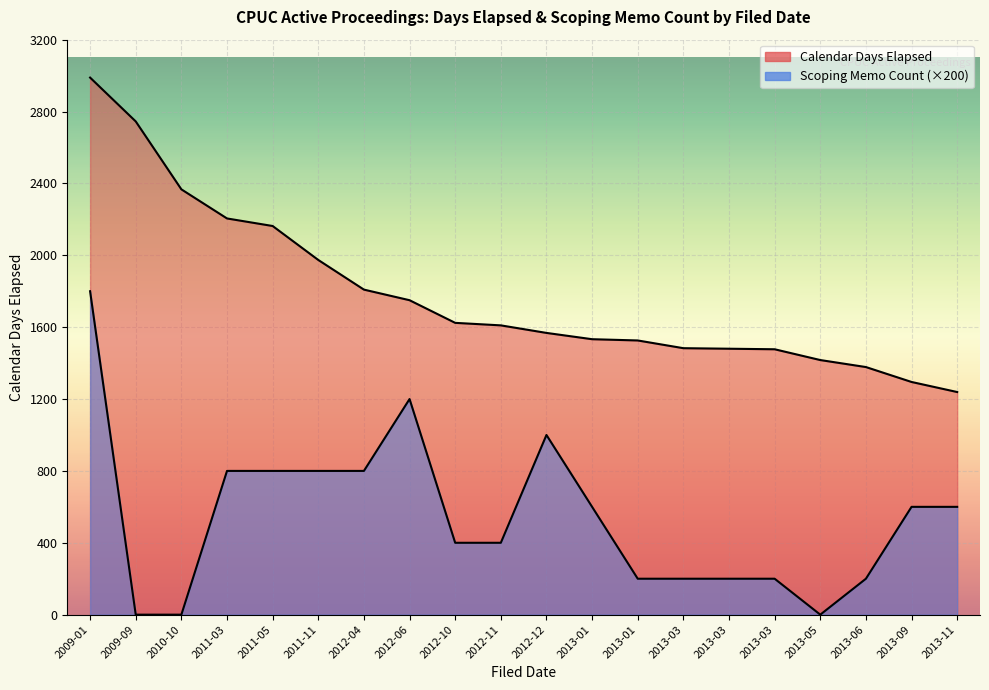

What is the spread (max minus min) of values at 2012-10?

1224